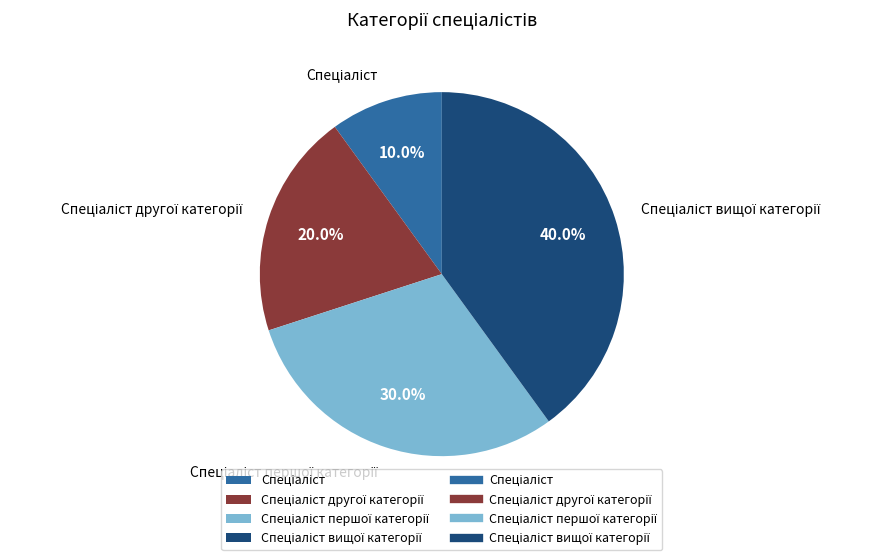

How many segments does this pie chart have?

4